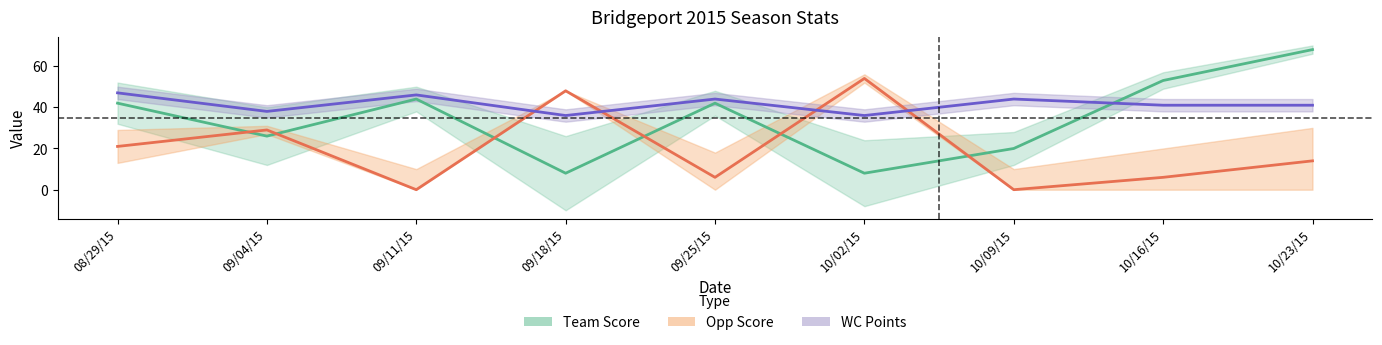

Where is the first local maximum for Opp Score?

09/04/15